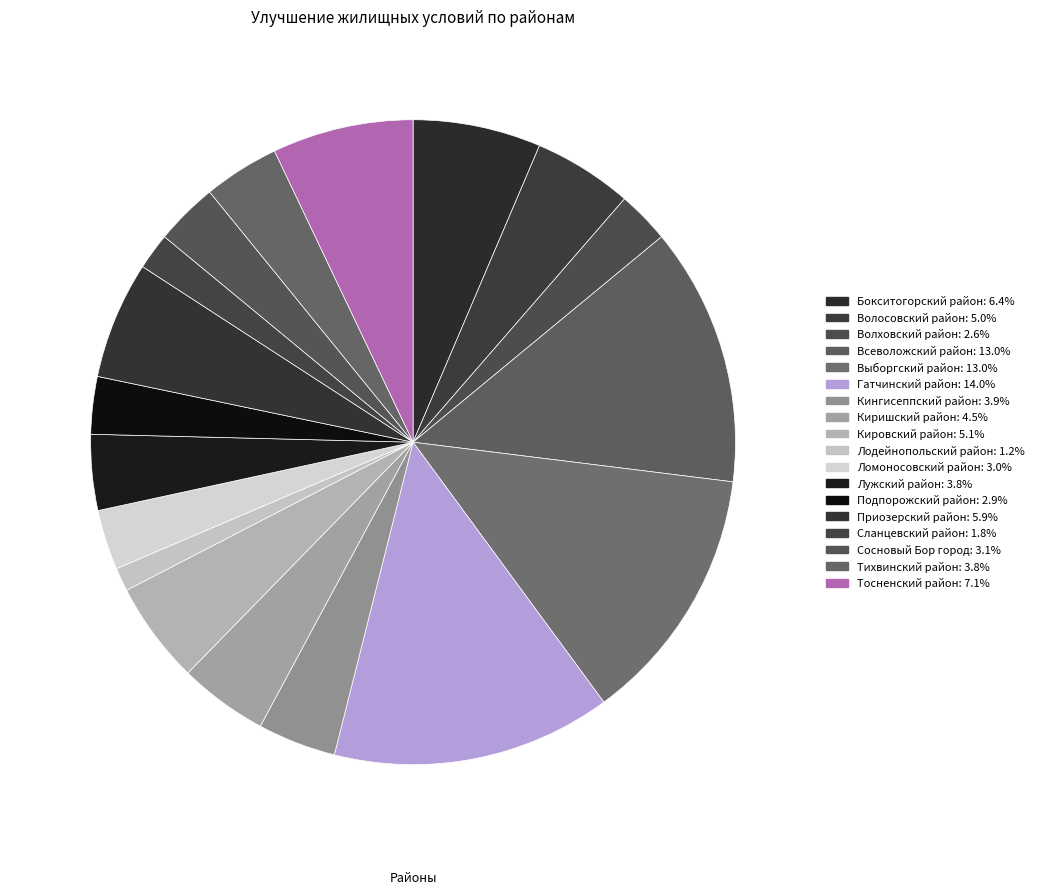

How many slices are in this pie chart?

18